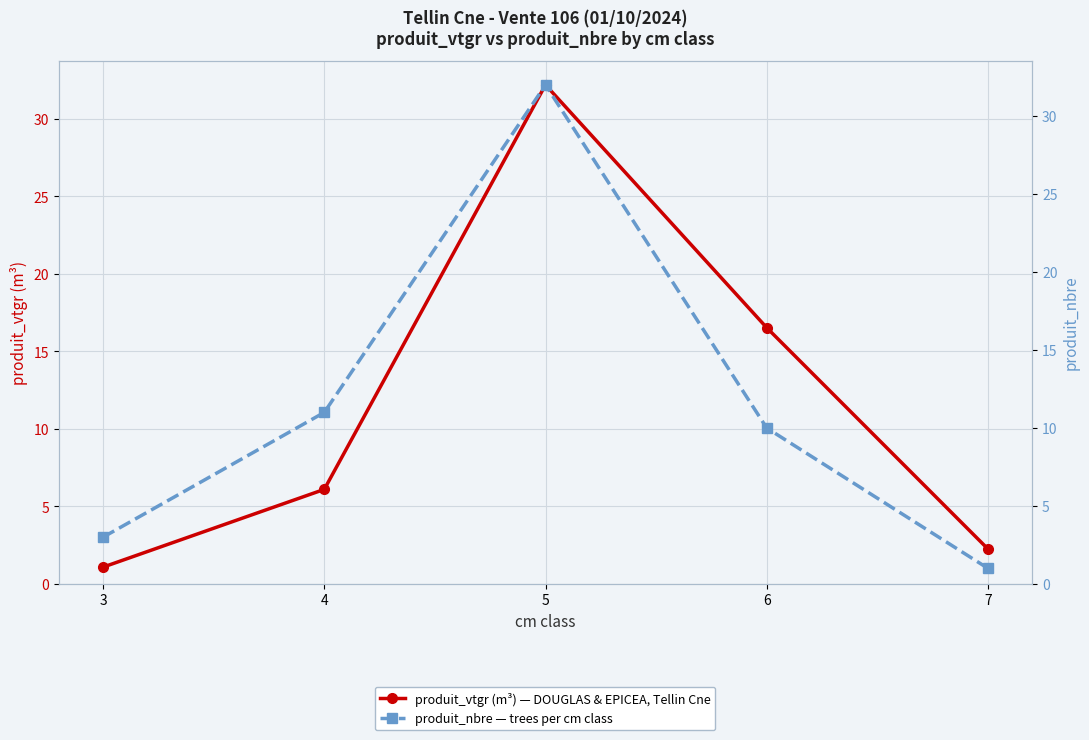

True or false: produit_vtgr (m³) and produit_nbre cross at least once.

True